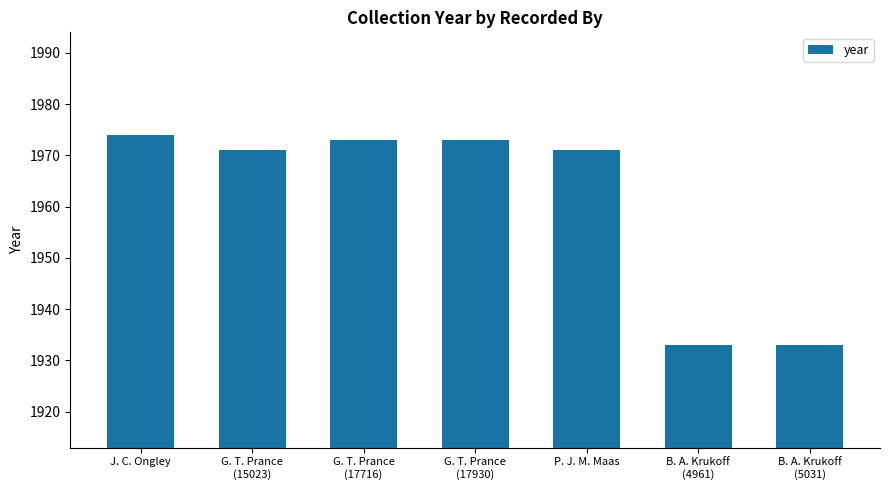

What value does the data have at G. T. Prance
(17716)?

1973